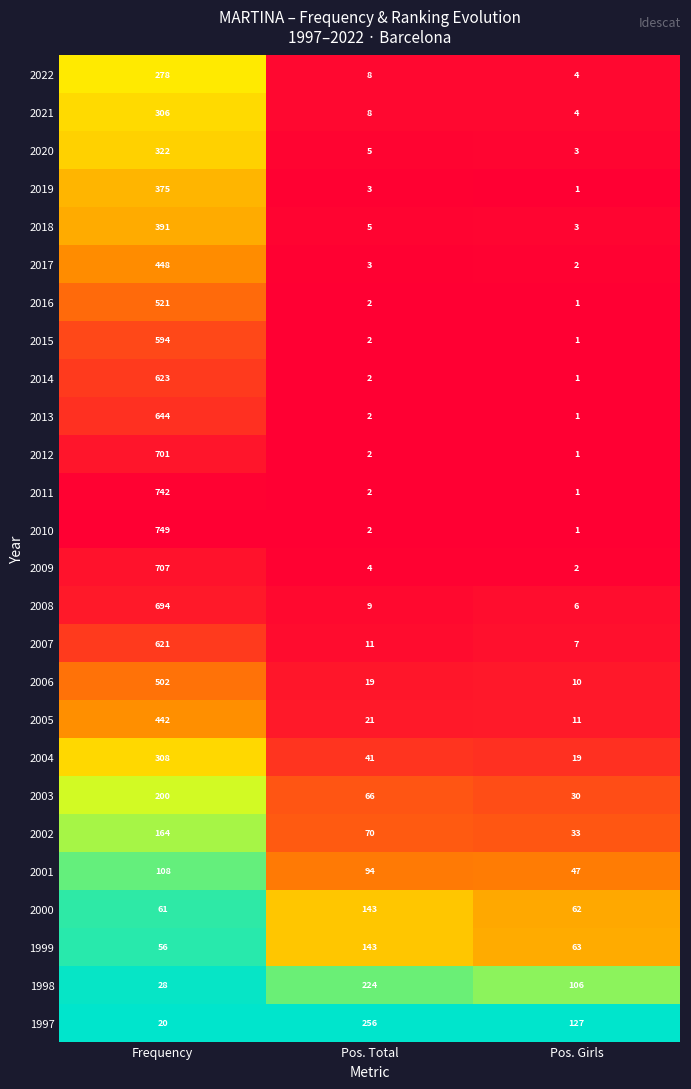

List the labels in order of 2014 value, smallest first.

Pos. Girls, Pos. Total, Frequency